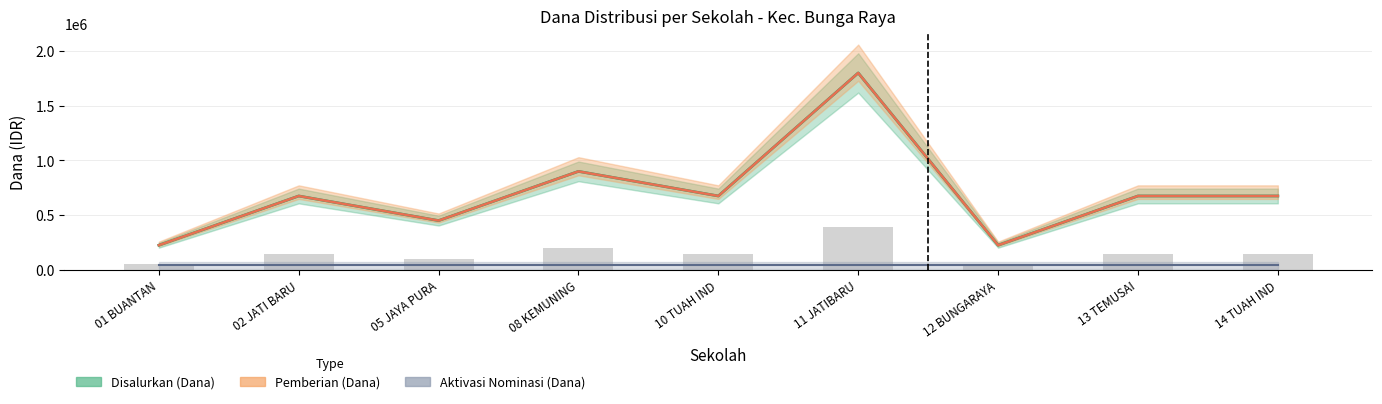

Is it true that Disalurkan (Dana) equals 225000 at 01 BUANTAN?

True